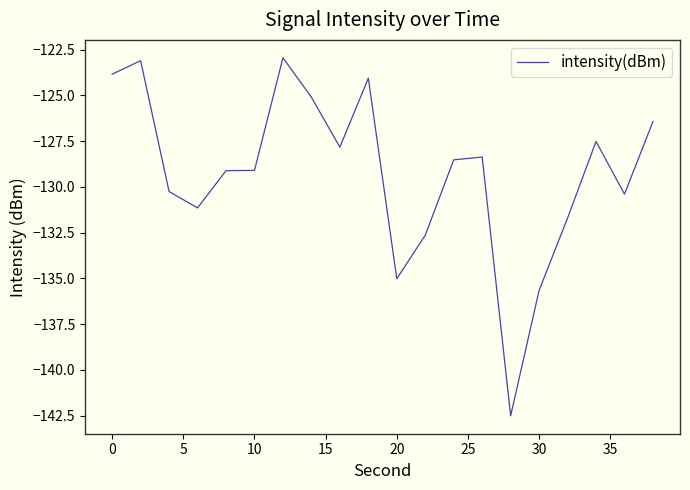

What is the difference between the maximum and minimum values?

19.6